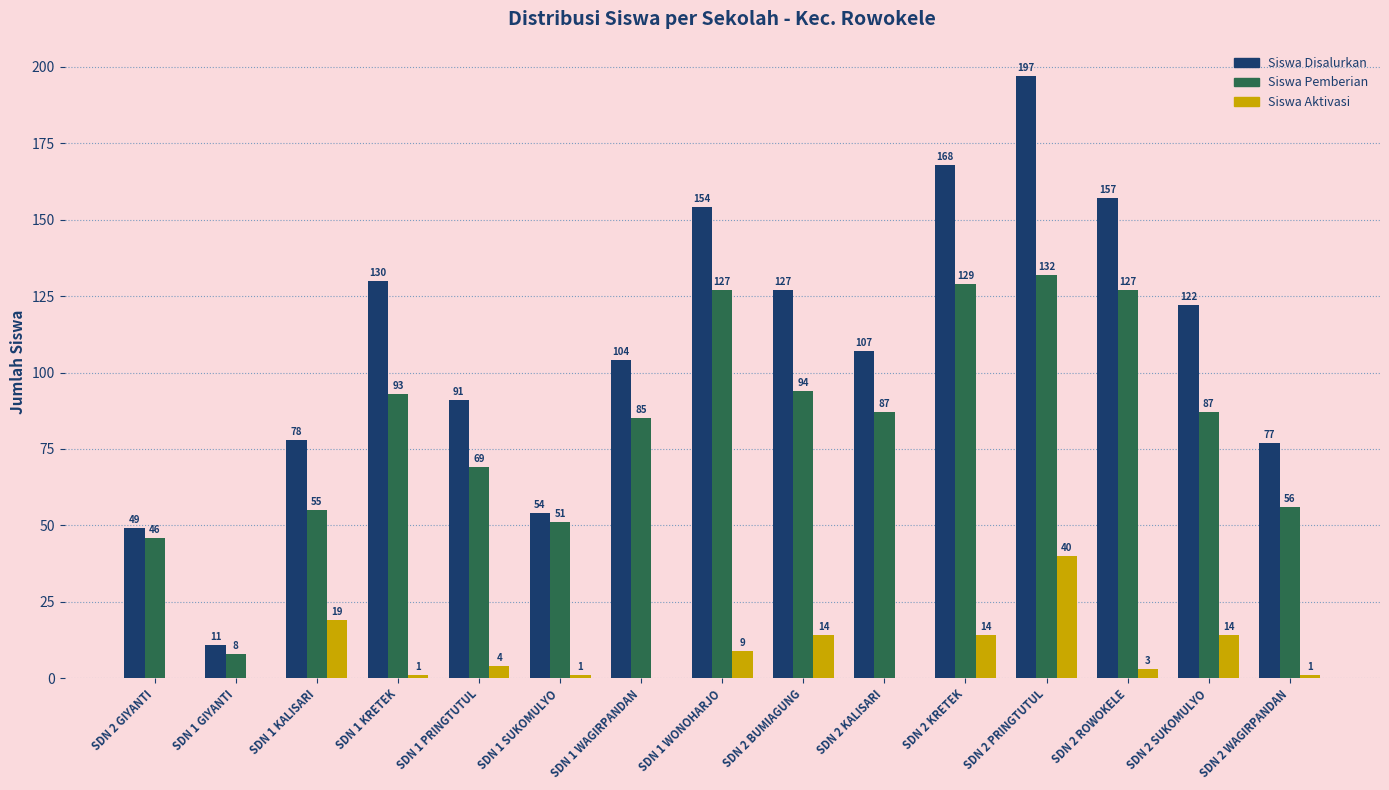

What is the sum of all Siswa Disalurkan values?

1626